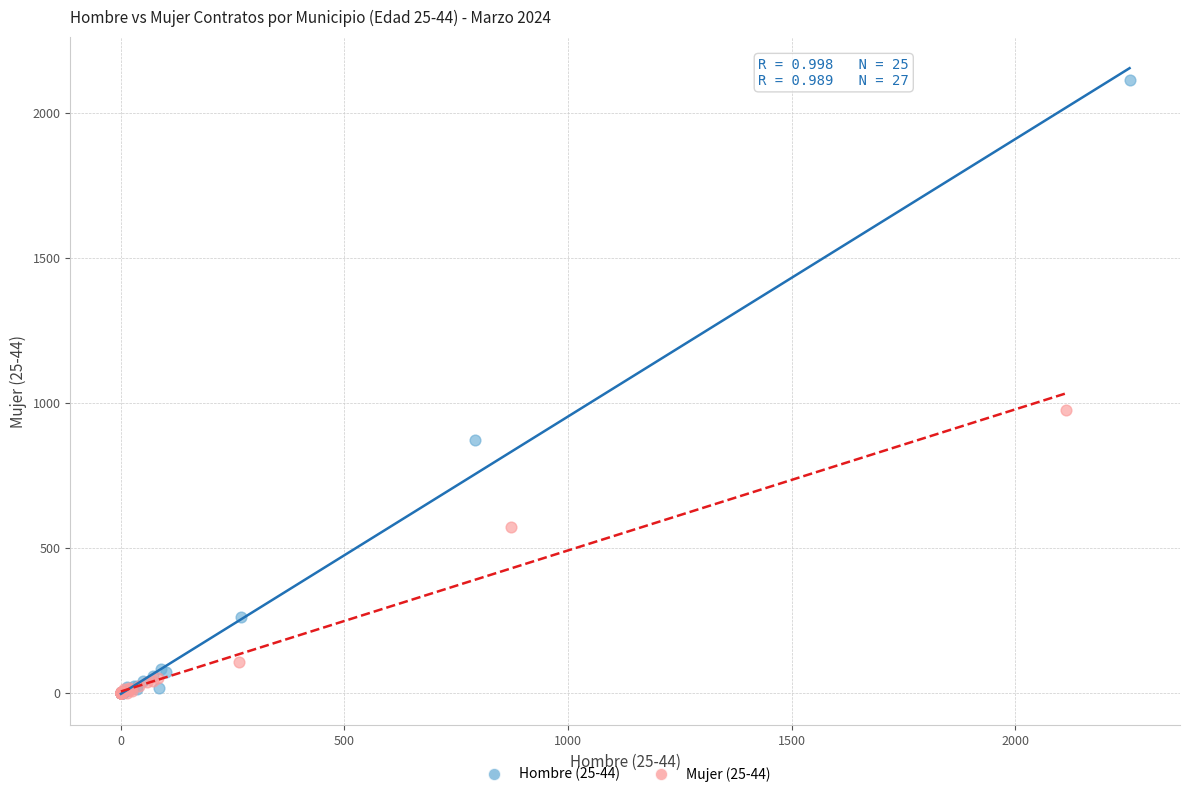

What are all the series names shown in the legend?

Hombre (25-44), Mujer (25-44)